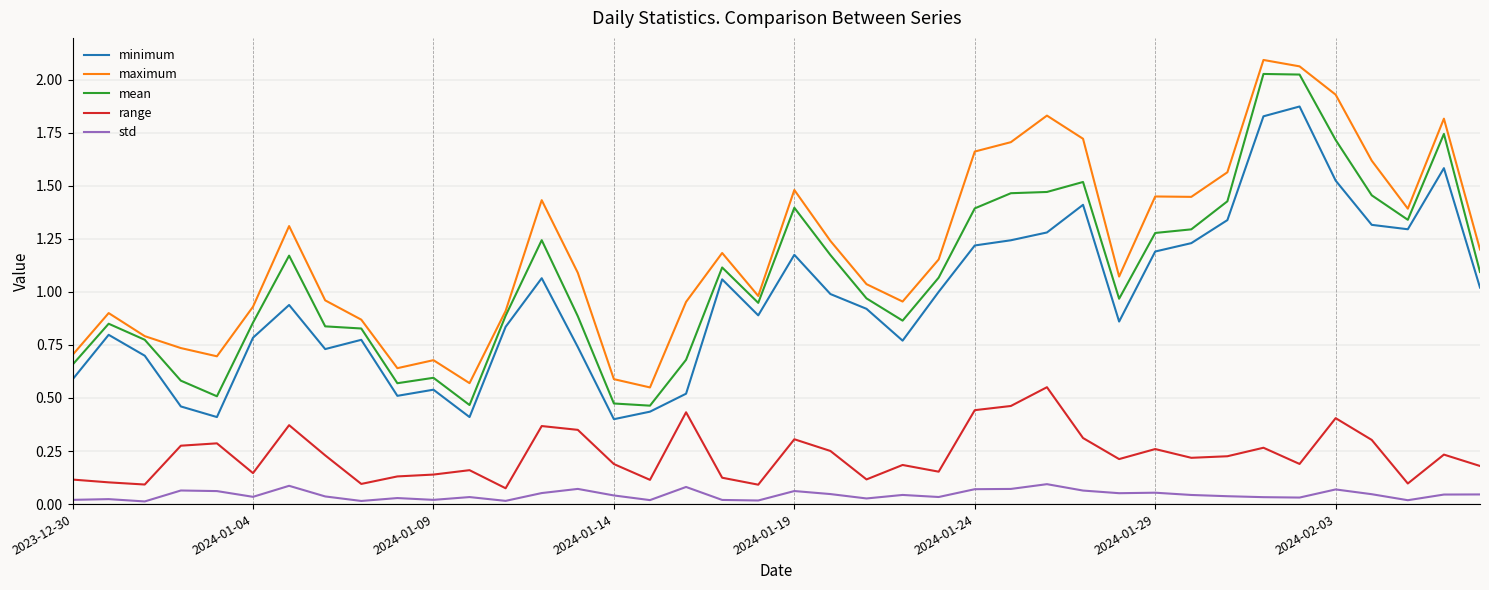

What is the sum of all minimum values?

38.6